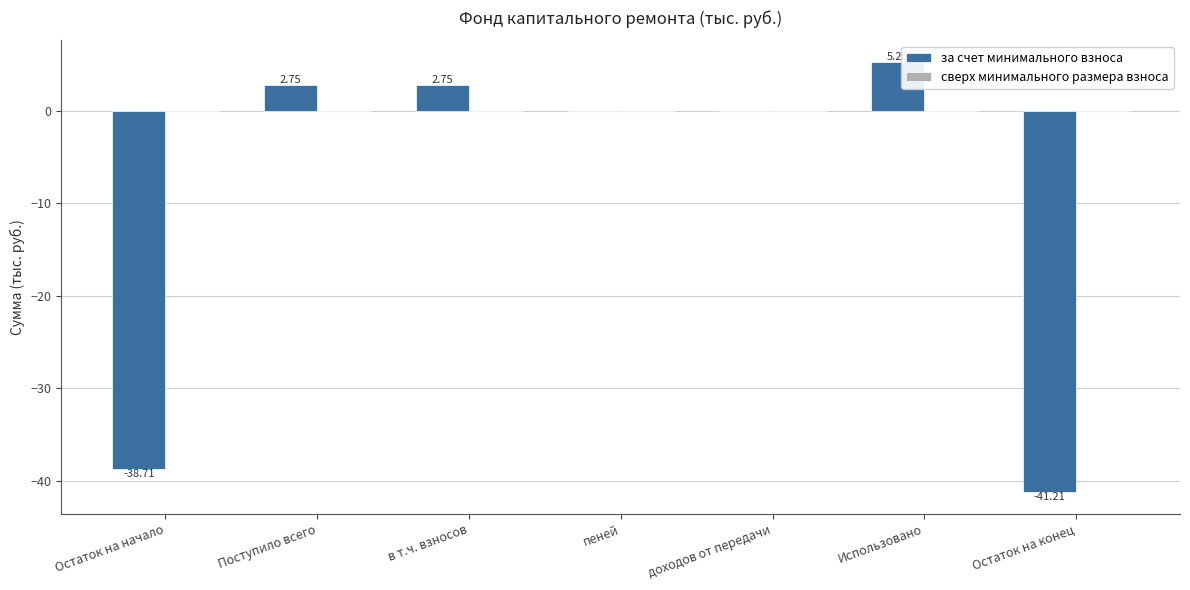

At which label does the data first exceed 0?

Поступило всего